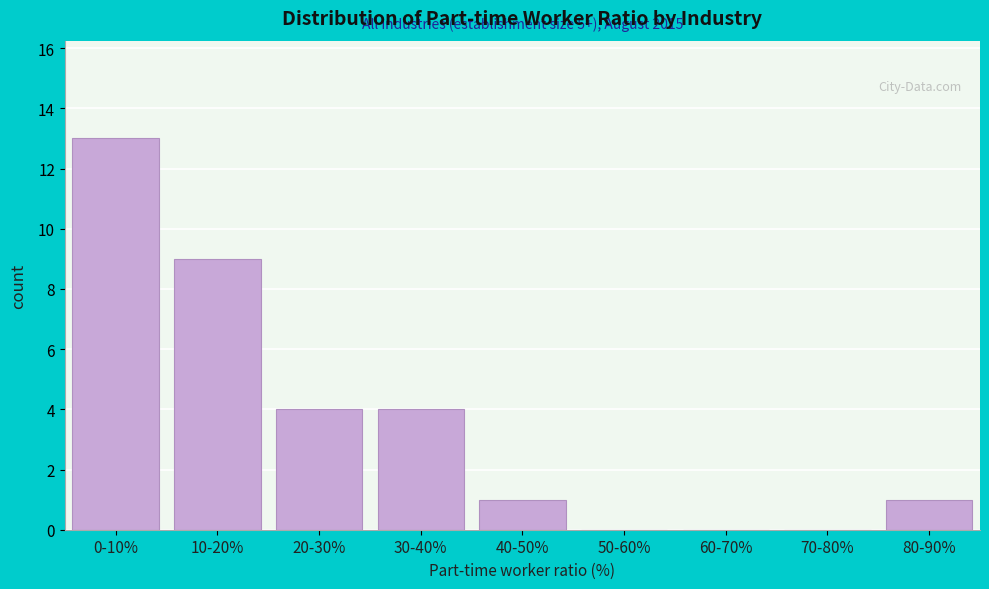

Reading right to left, extract all data points from this chart.

80-90%=1	70-80%=0	60-70%=0	50-60%=0	40-50%=1	30-40%=4	20-30%=4	10-20%=9	0-10%=13